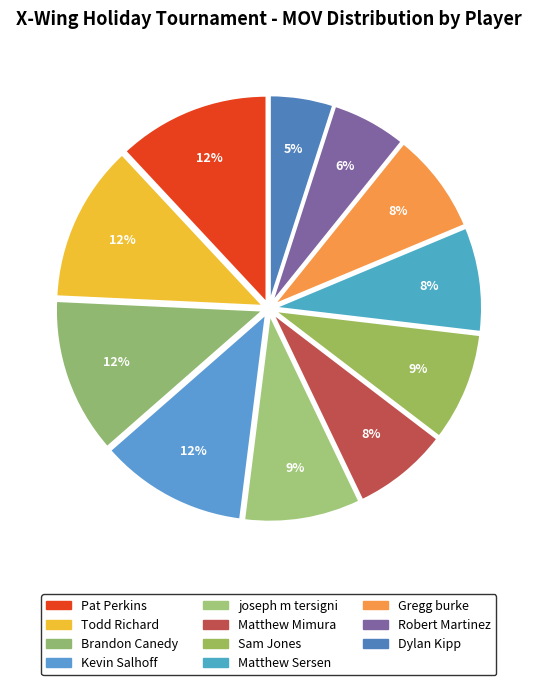

To the nearest percent, what is the average slice percentage?

9%